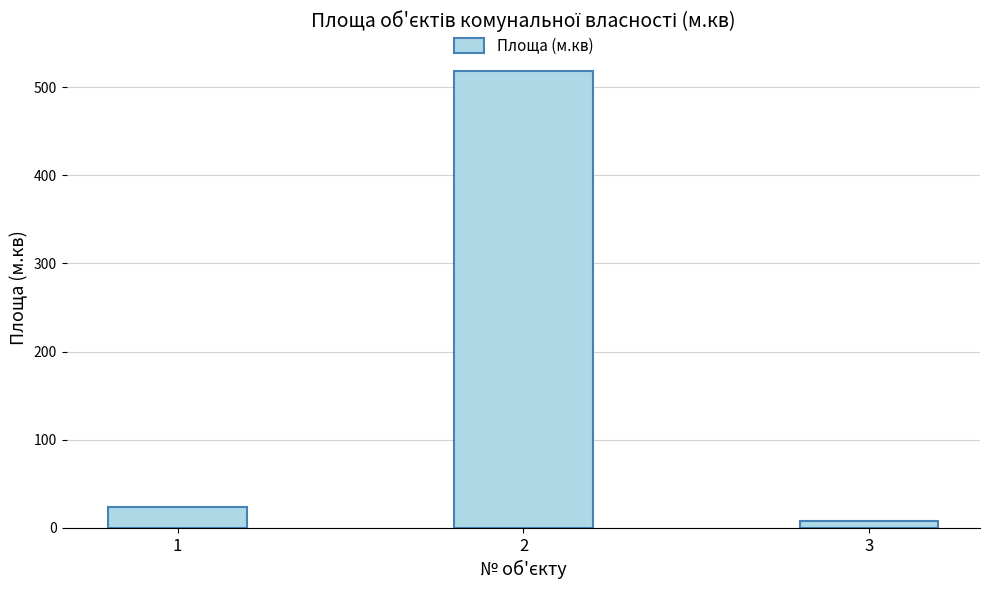

What is the greatest value displayed?

518.6